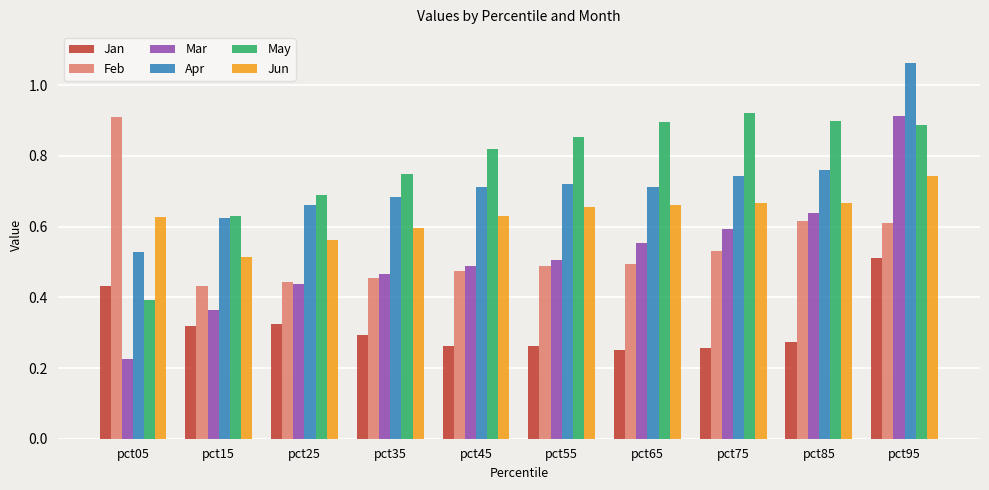

Count the Jan values in the range 0 to 1.

10